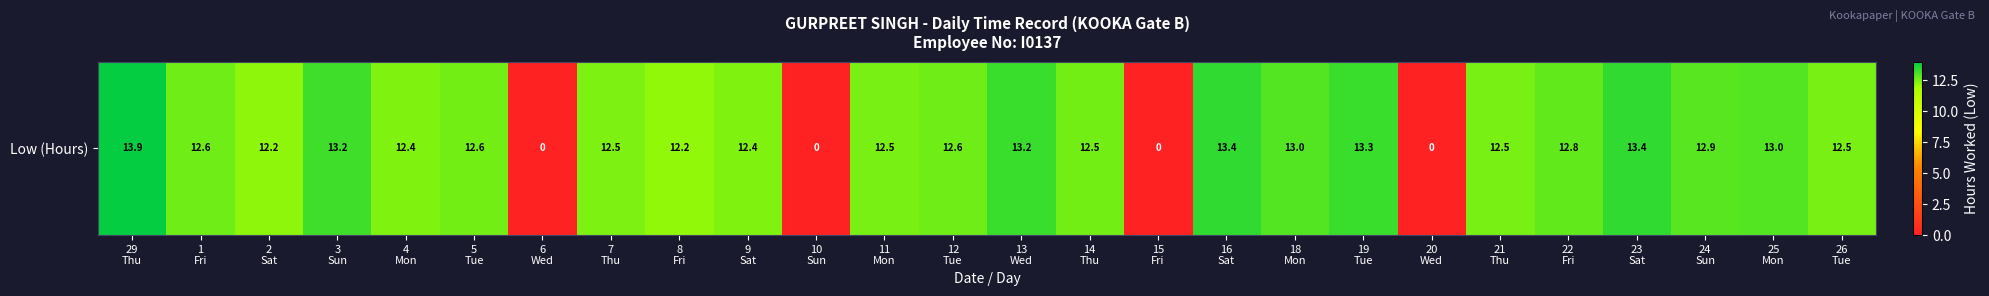

What is the difference between the maximum and minimum values?

13.9